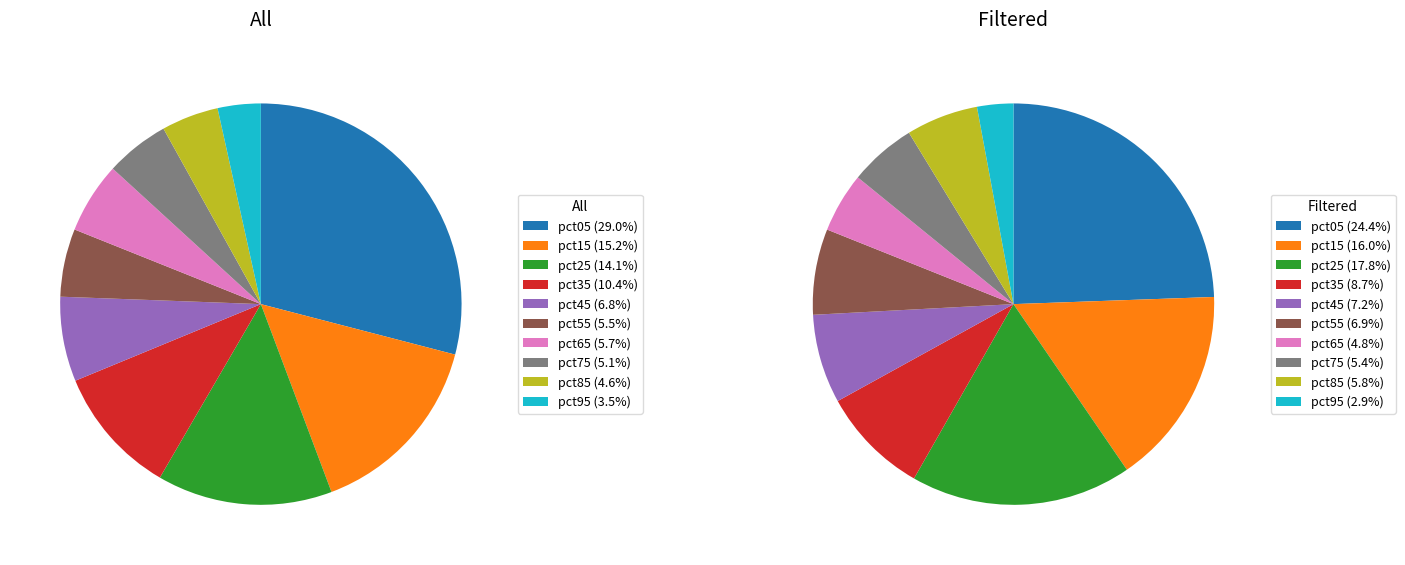

How much of the chart is everything except pct05?

71.0%